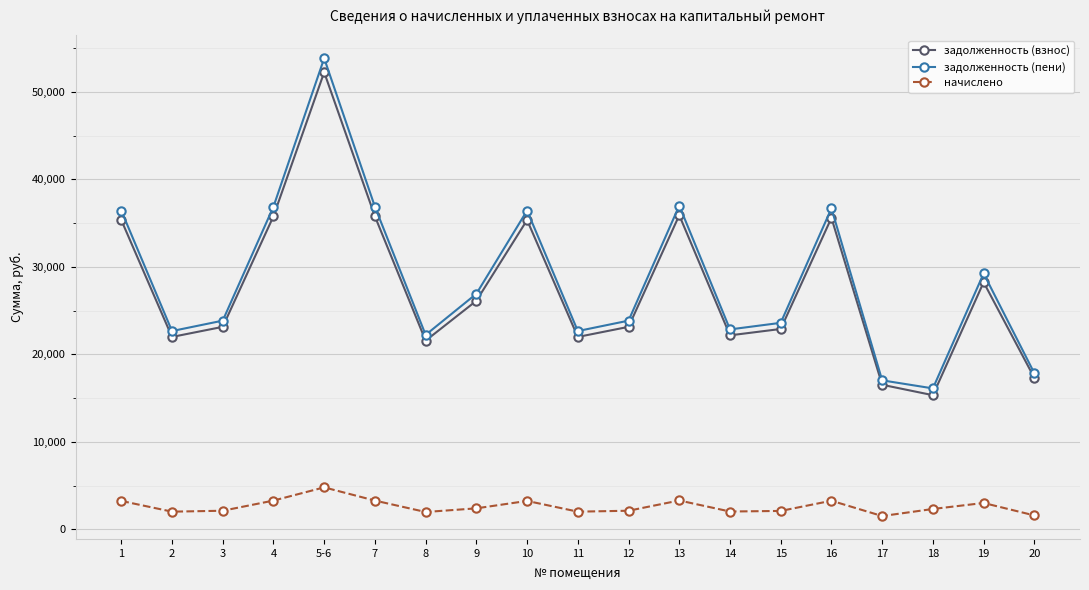

Does the chart have visible grid lines?

Yes